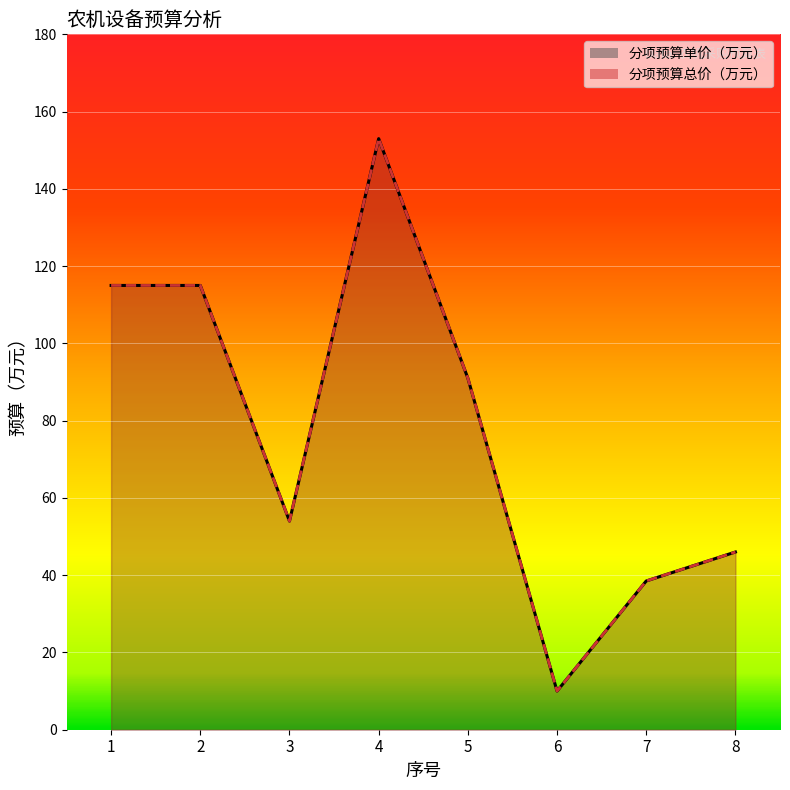

Is it true that 分项预算单价（万元） equals 92.8 at 4?

False